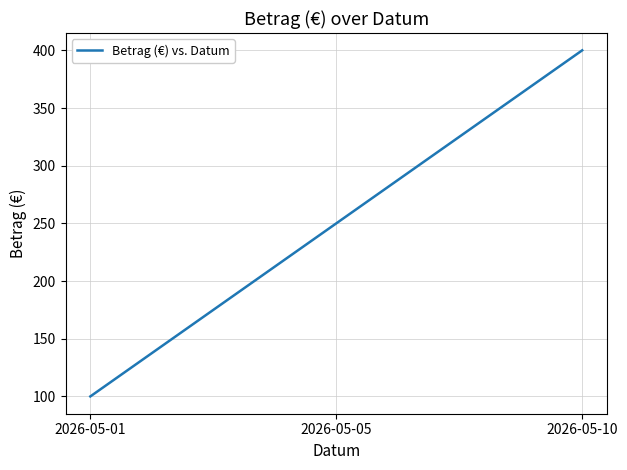

What is the change in value from 2026-05-01 to 2026-05-10?

+300